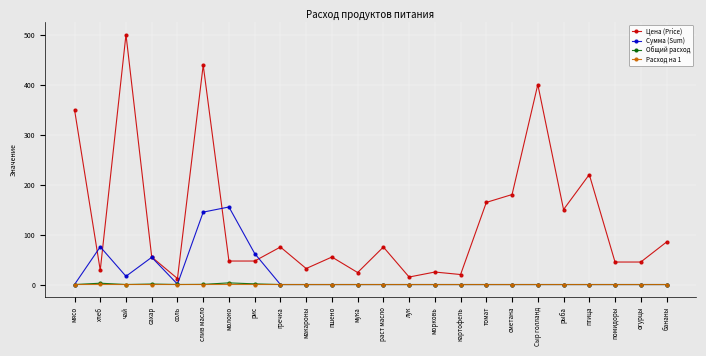

What value does the Цена (Price) series have at лук?

15.0